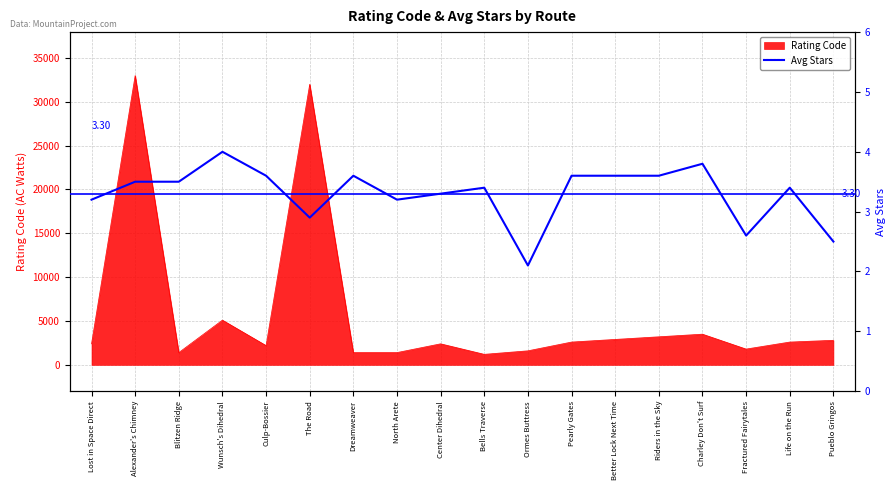

The value of Rating Code at North Arete is 1400.0. True or false?

True